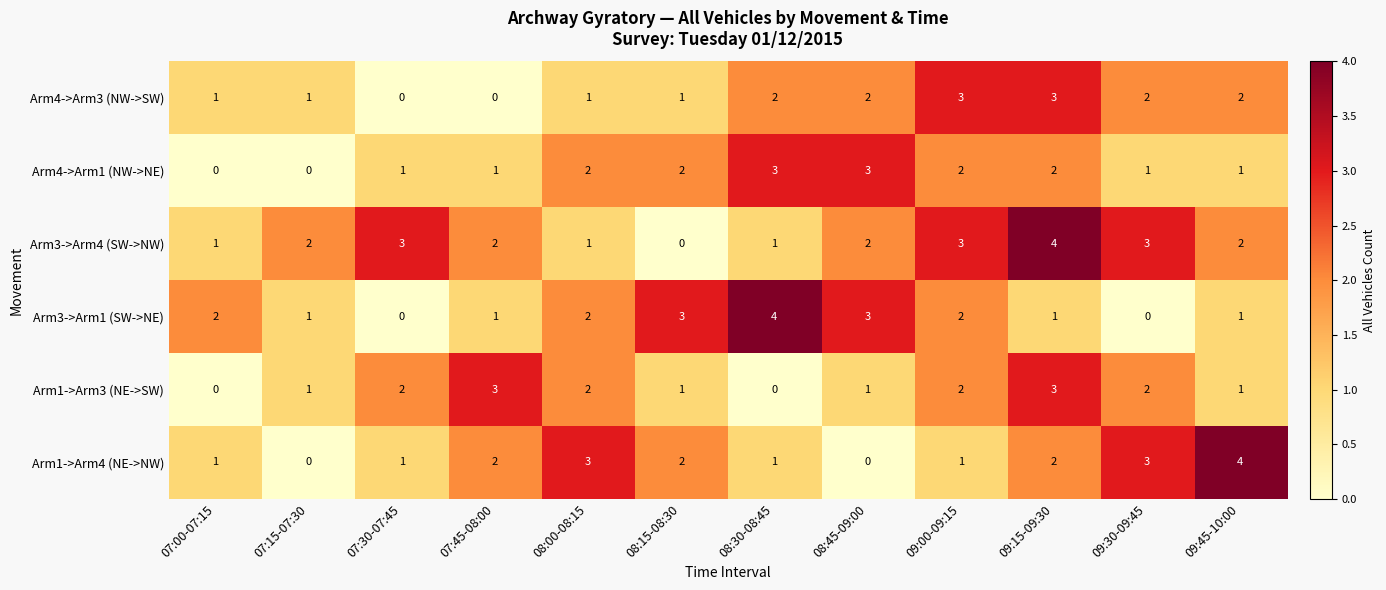

Which series has the largest total across all categories?

Arm3->Arm4 (SW->NW)